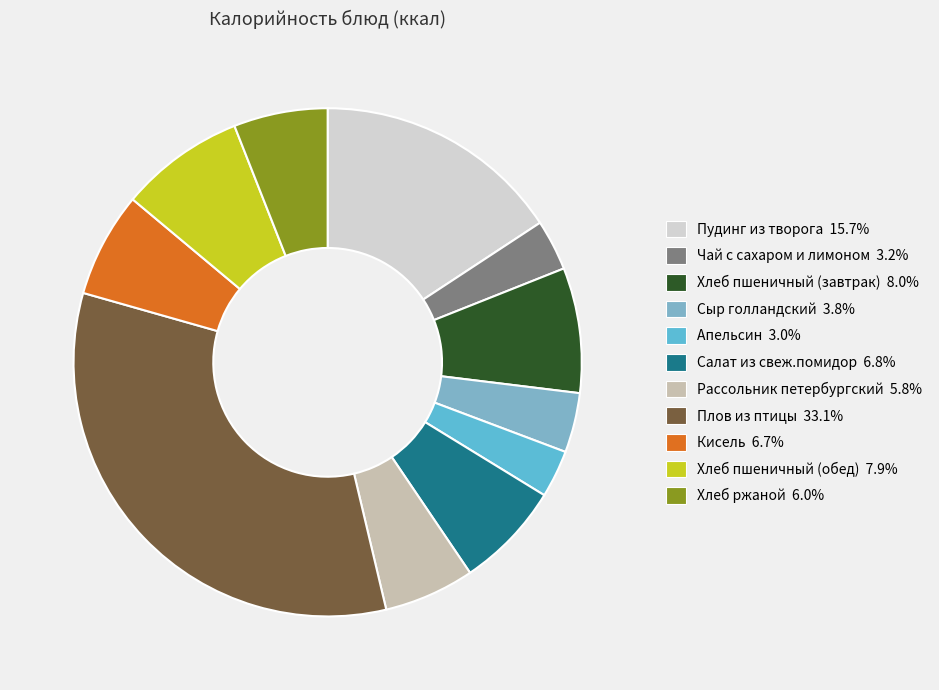

Count the number of slices in the pie.

11